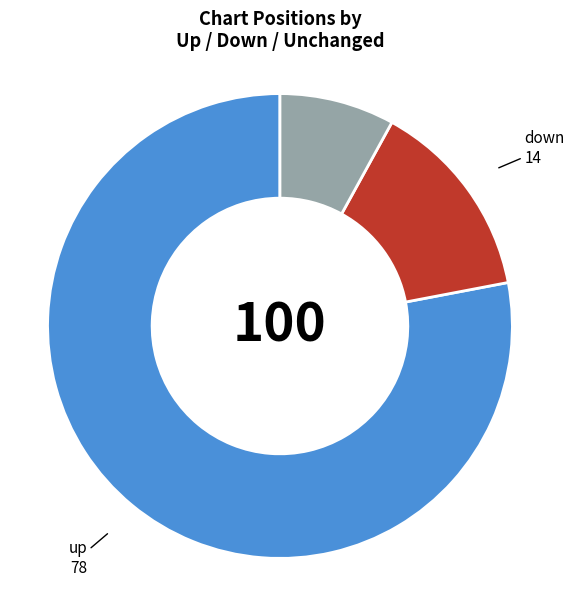

Does any single category account for the majority?

Yes